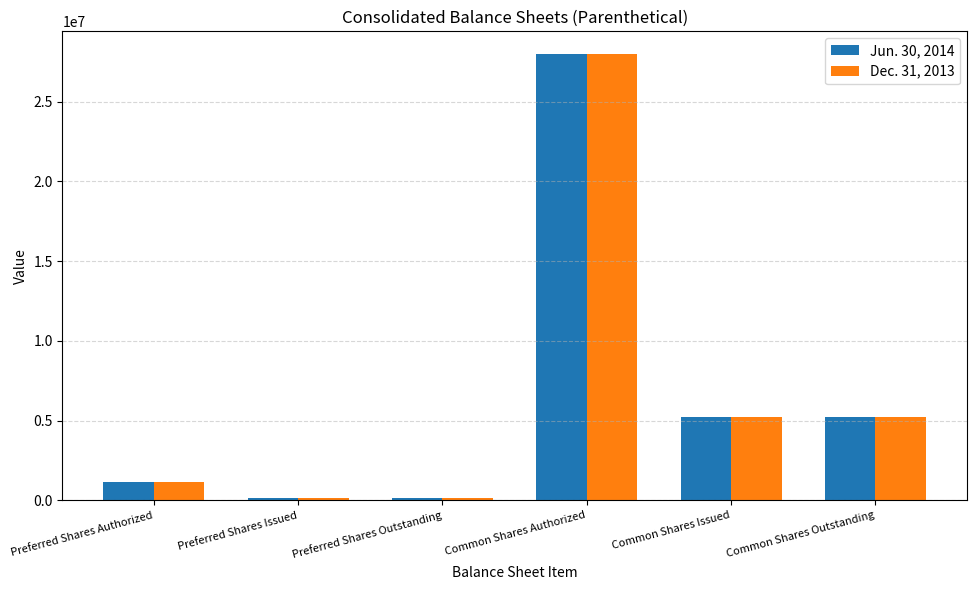

Reading left to right, list all the values displayed in this chart.

Jun. 30, 2014: Preferred Shares Authorized=1120000	Preferred Shares Issued=120000	Preferred Shares Outstanding=120000	Common Shares Authorized=28000000	Common Shares Issued=5200623	Common Shares Outstanding=5200623
Dec. 31, 2013: Preferred Shares Authorized=1120000	Preferred Shares Issued=120000	Preferred Shares Outstanding=120000	Common Shares Authorized=28000000	Common Shares Issued=5200623	Common Shares Outstanding=5200623